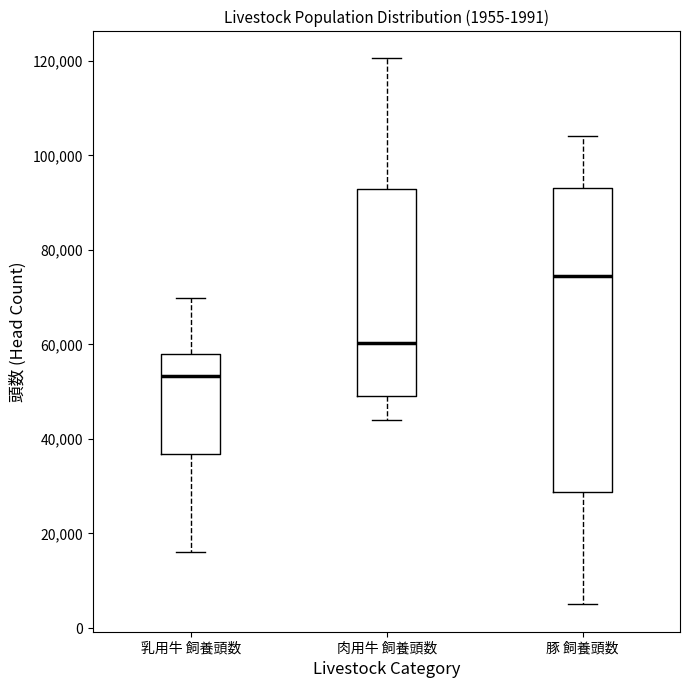

Which box's median line is the lowest?

乳用牛 飼養頭数